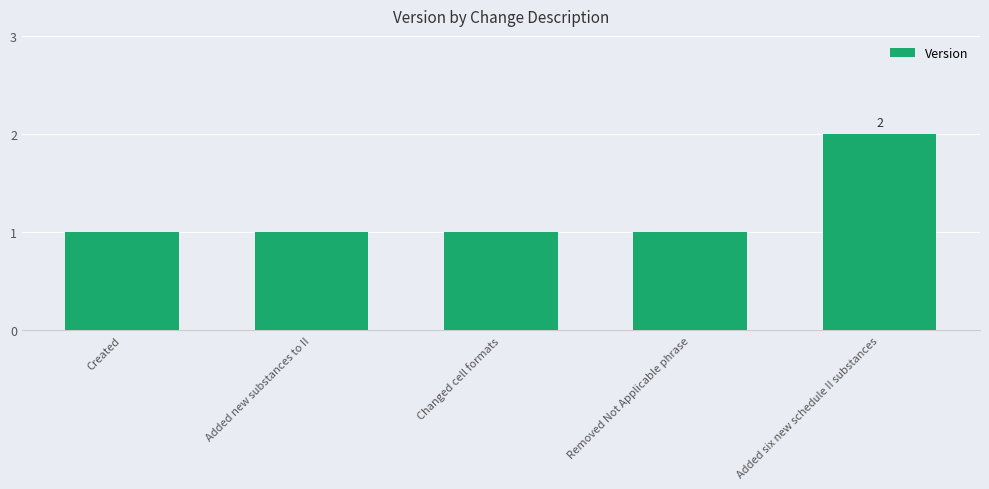

Approximately how many times larger is the value at Added new substances to II compared to Changed cell formats?

1.0